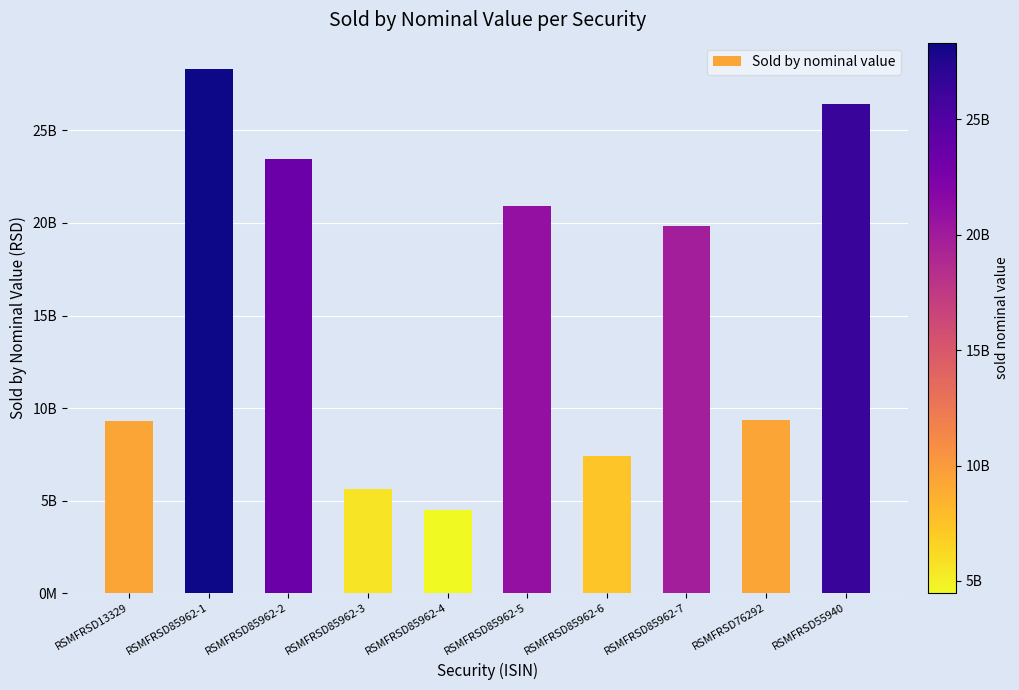

Does the chart contain any negative values?

No